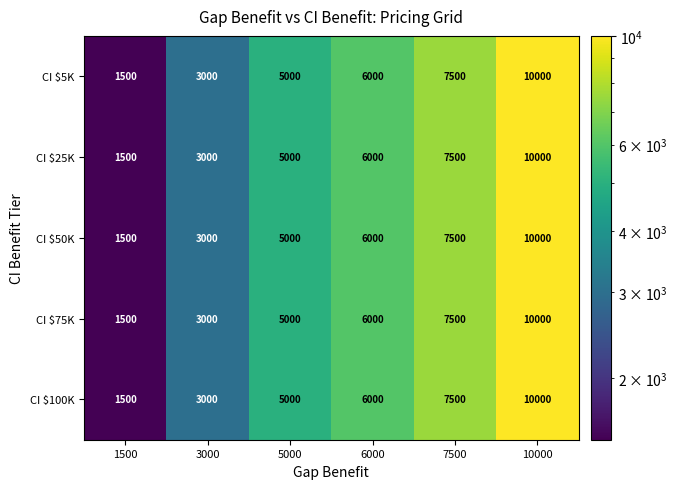

How many categories are shown in the chart?

6